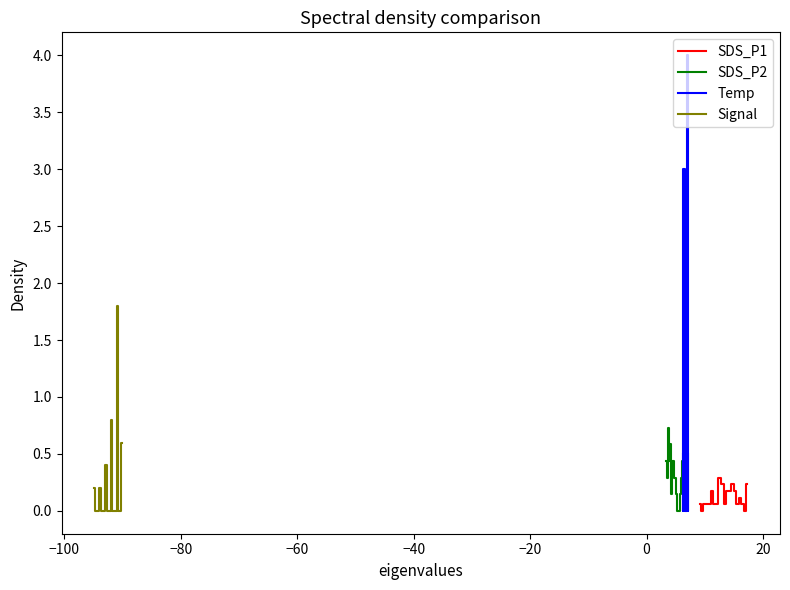

Which series has the largest total across all categories?

Temp